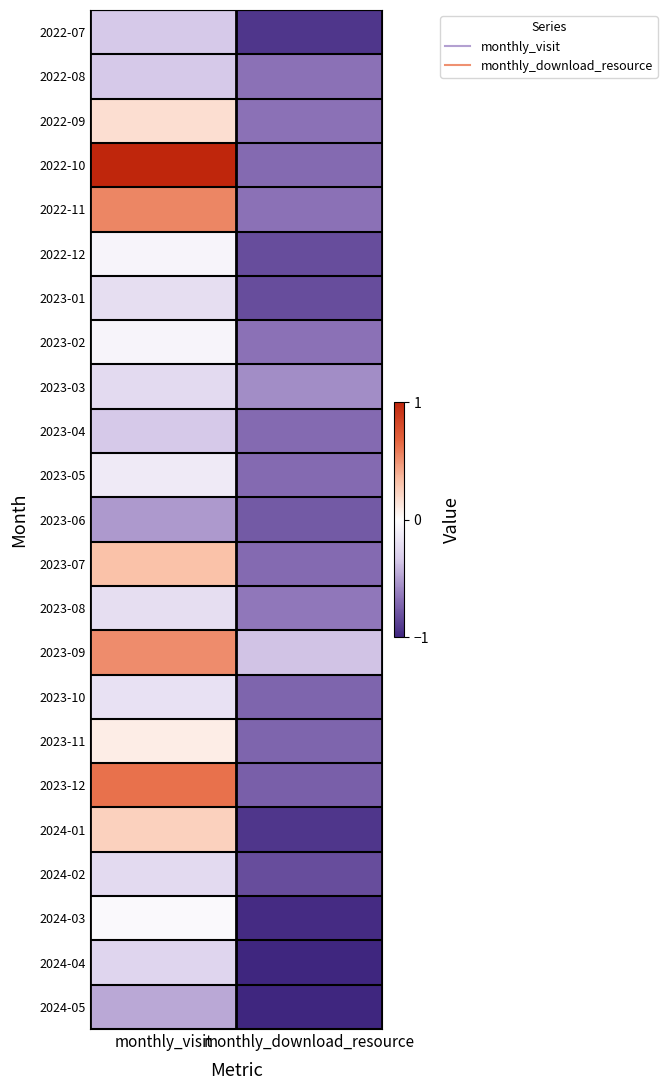

What is the total value across all series at monthly_download_resource?

-17.3